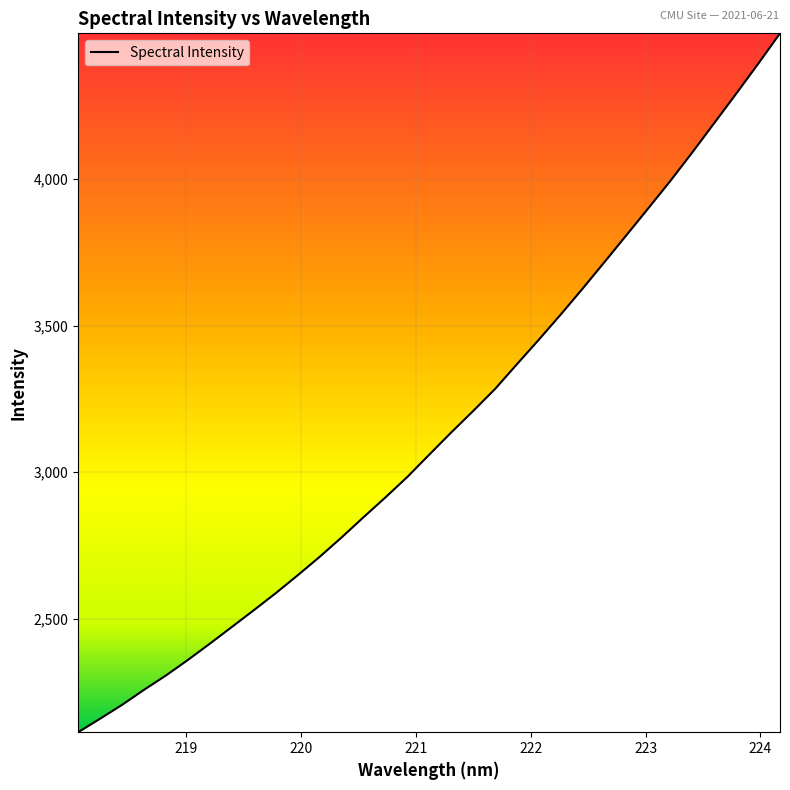

True or false: the data has more than 1 interior local peaks.

False